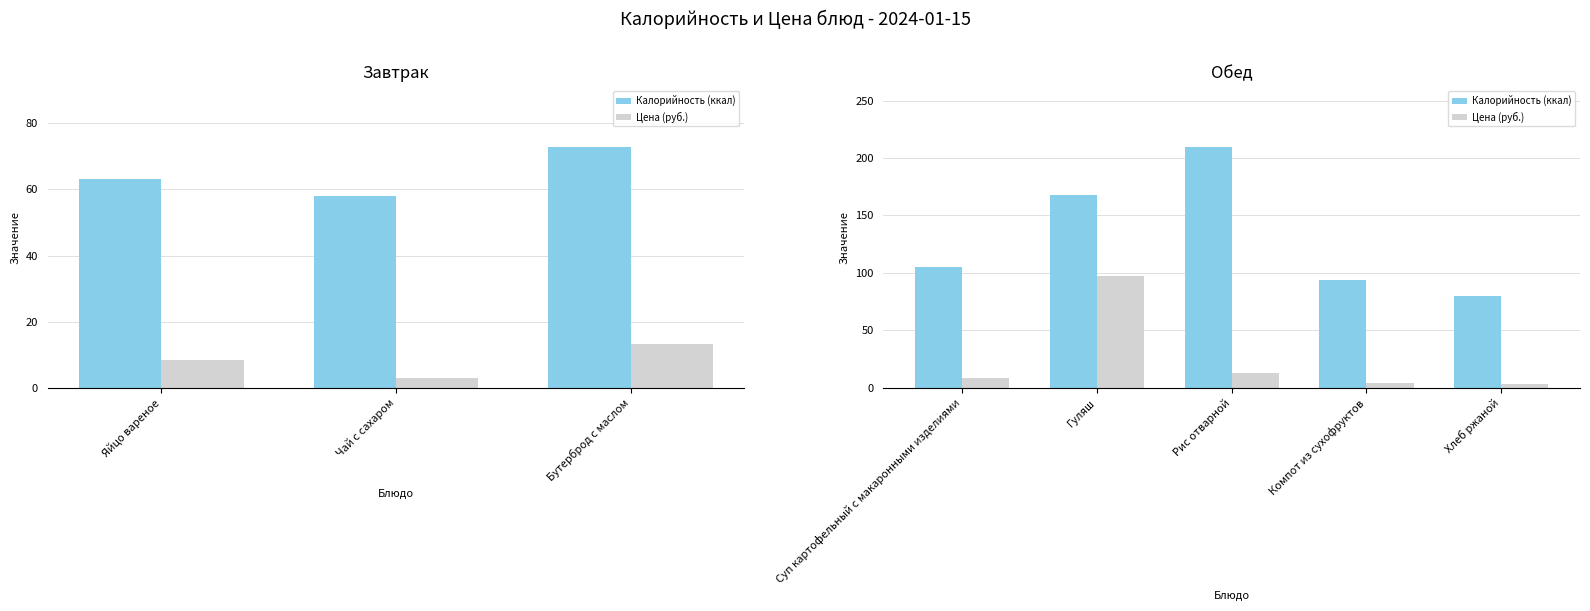

What is the greatest value displayed?

209.7